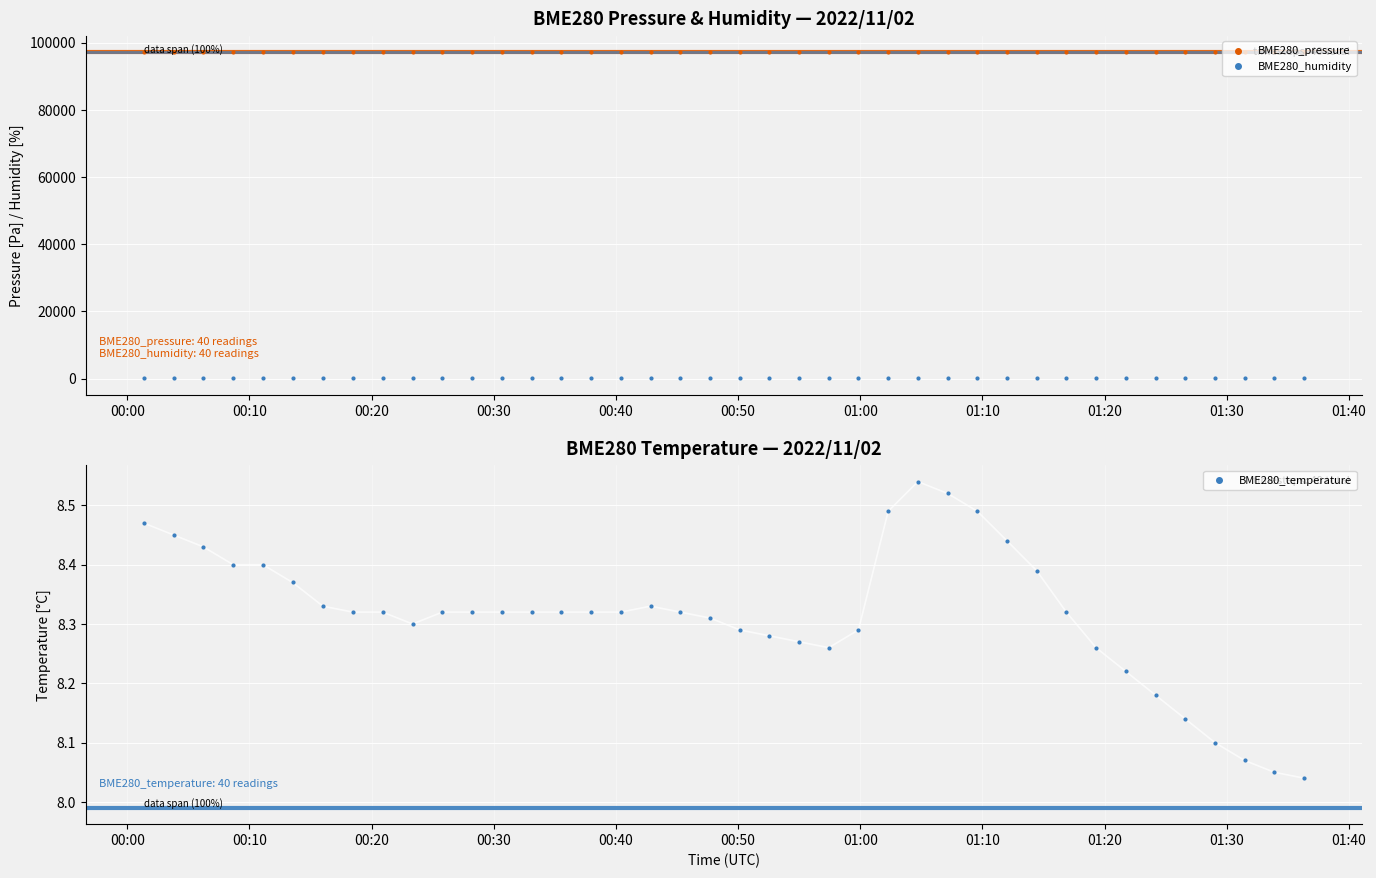

Is the value of BME280_temperature at 31 greater than the value of BME280_humidity at 22?

No